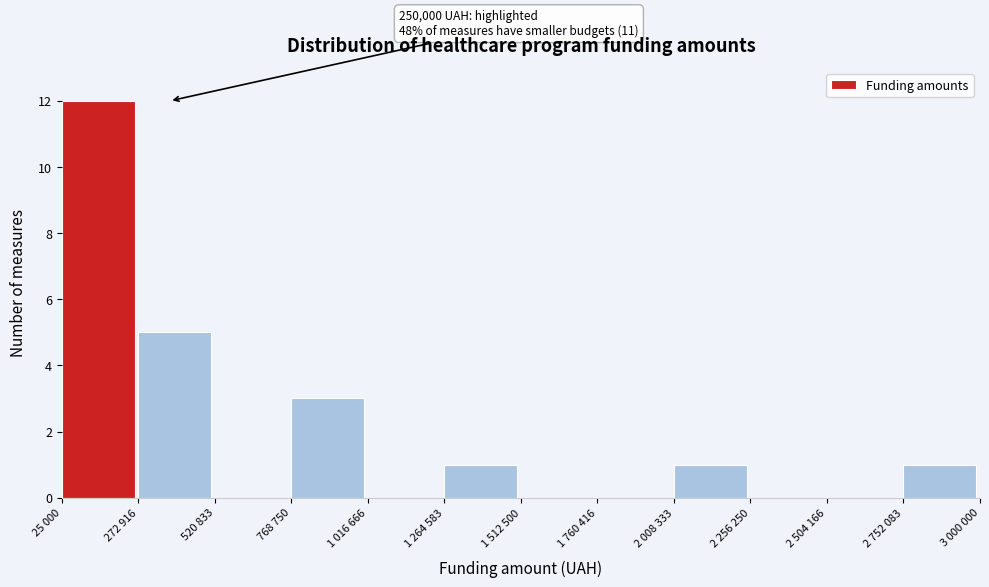

Reading left to right, list all the values displayed in this chart.

25 000=12	272 916=5	520 833=0	768 750=3	1 016 666=0	1 264 583=1	1 512 500=0	1 760 416=0	2 008 333=1	2 256 250=0	2 504 166=0	2 752 083=1